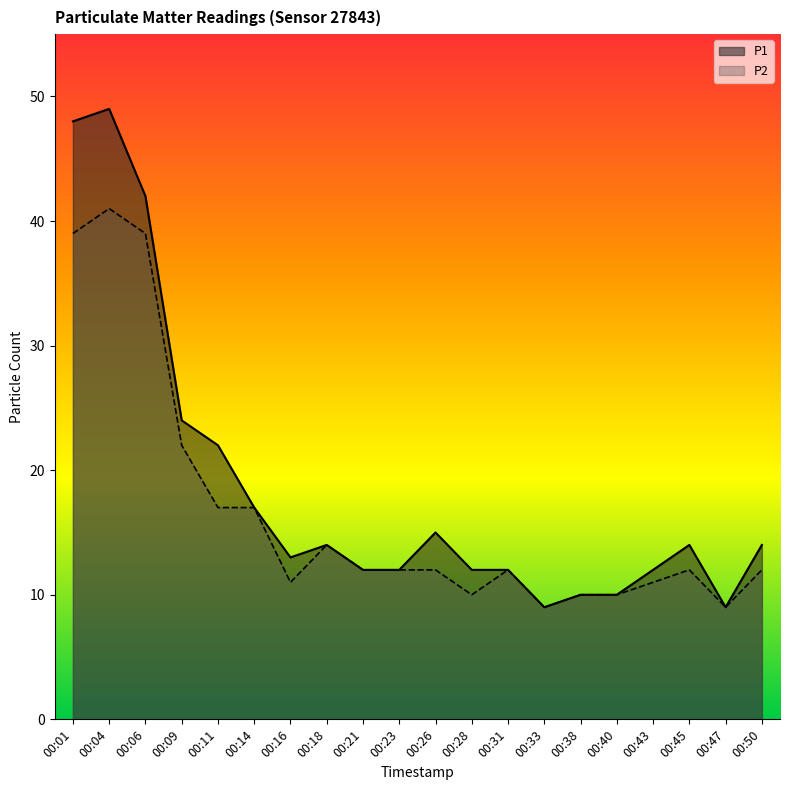

What is the minimum value for P1?

9